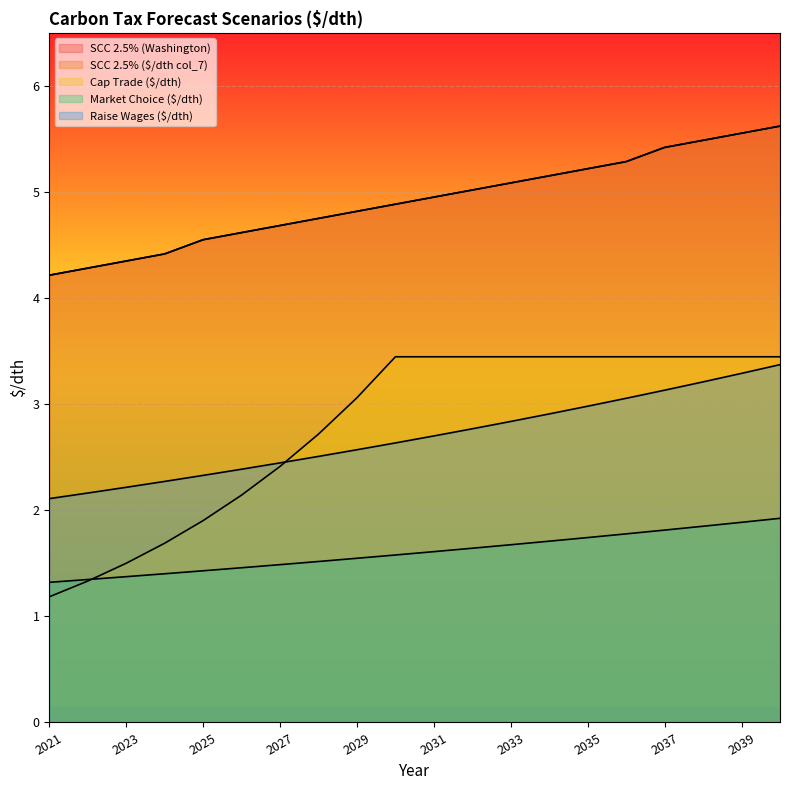

True or false: Raise Wages ($/dth) has a value of 1.6 at 2025.

False